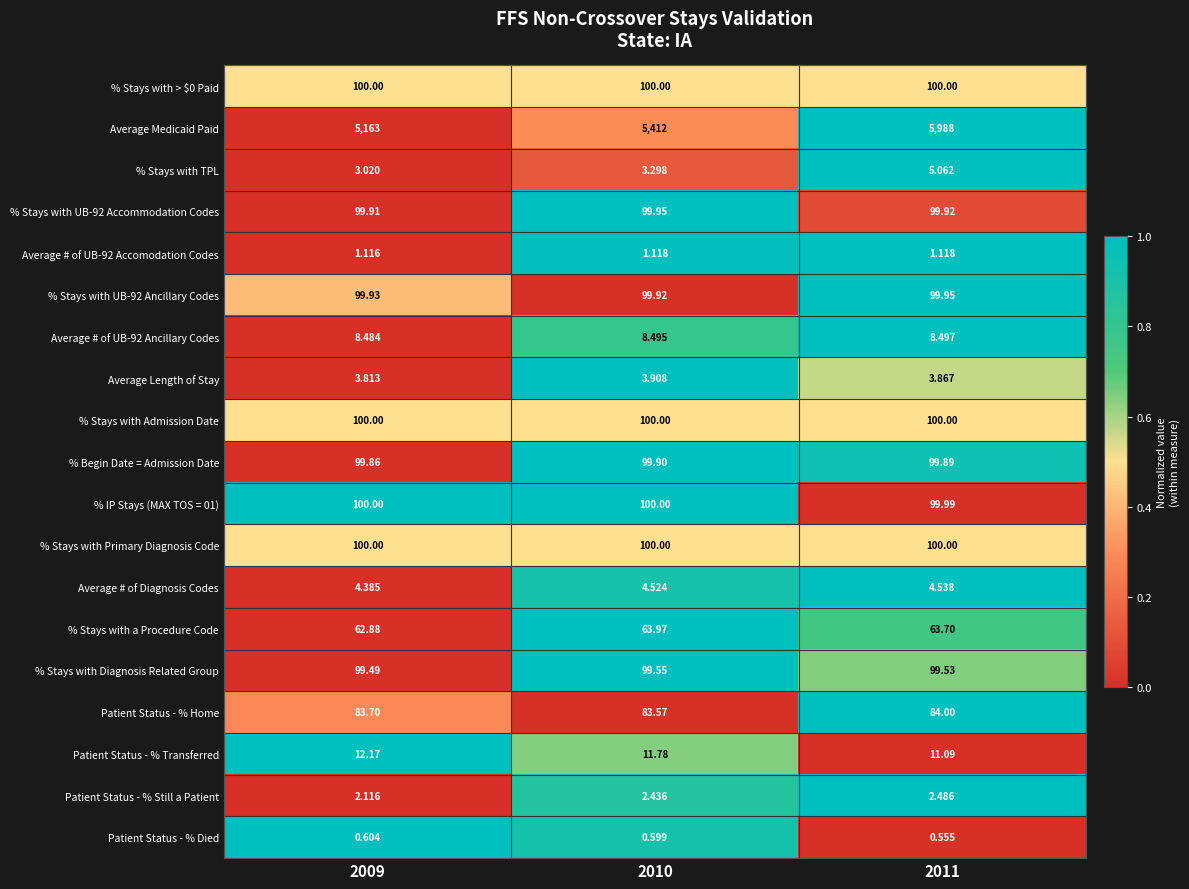

Which series changed the most between 2009 and 2010?

Average Medicaid Paid